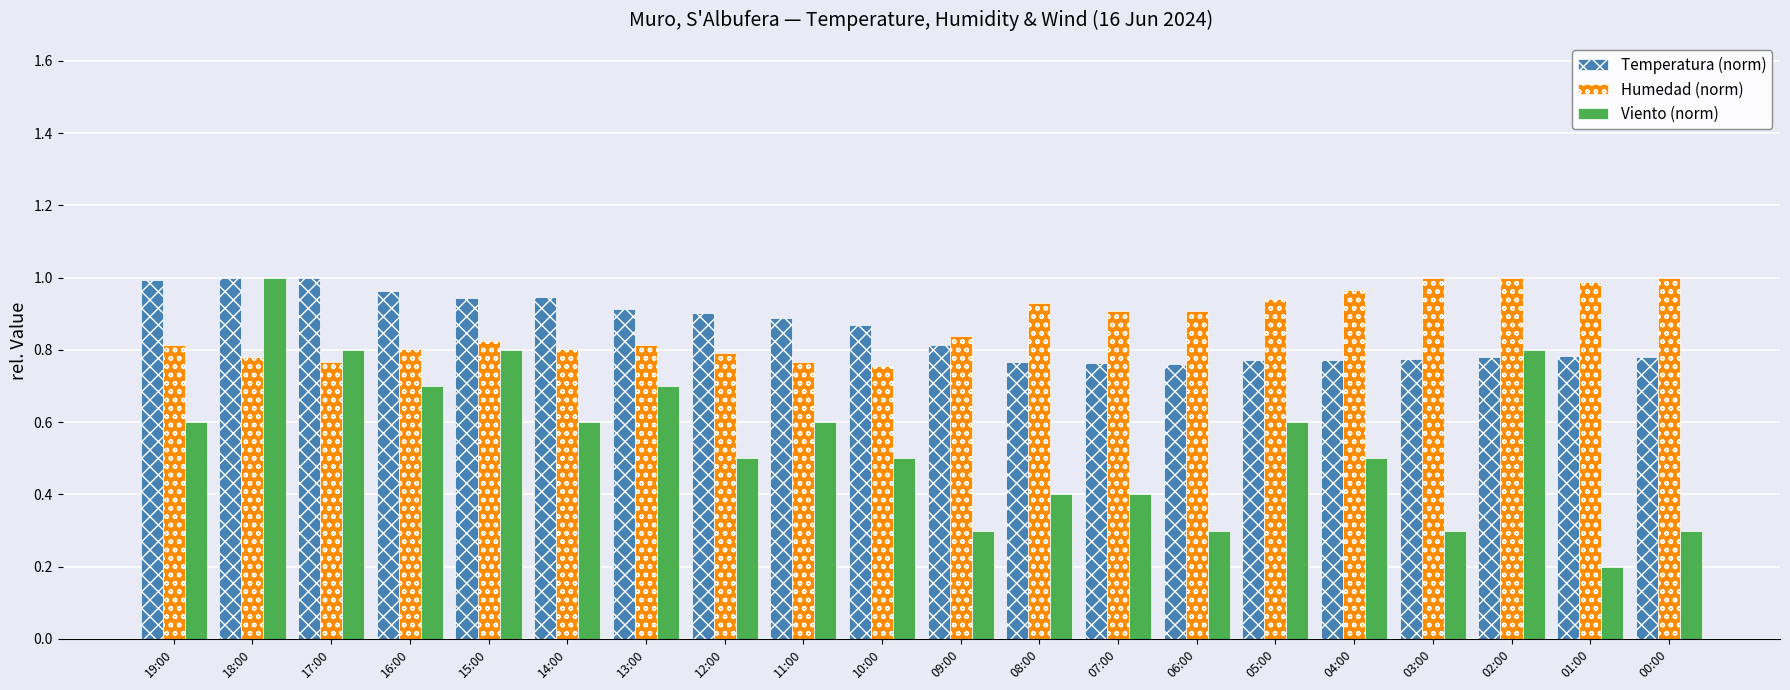

Does the chart contain stacked bars?

No